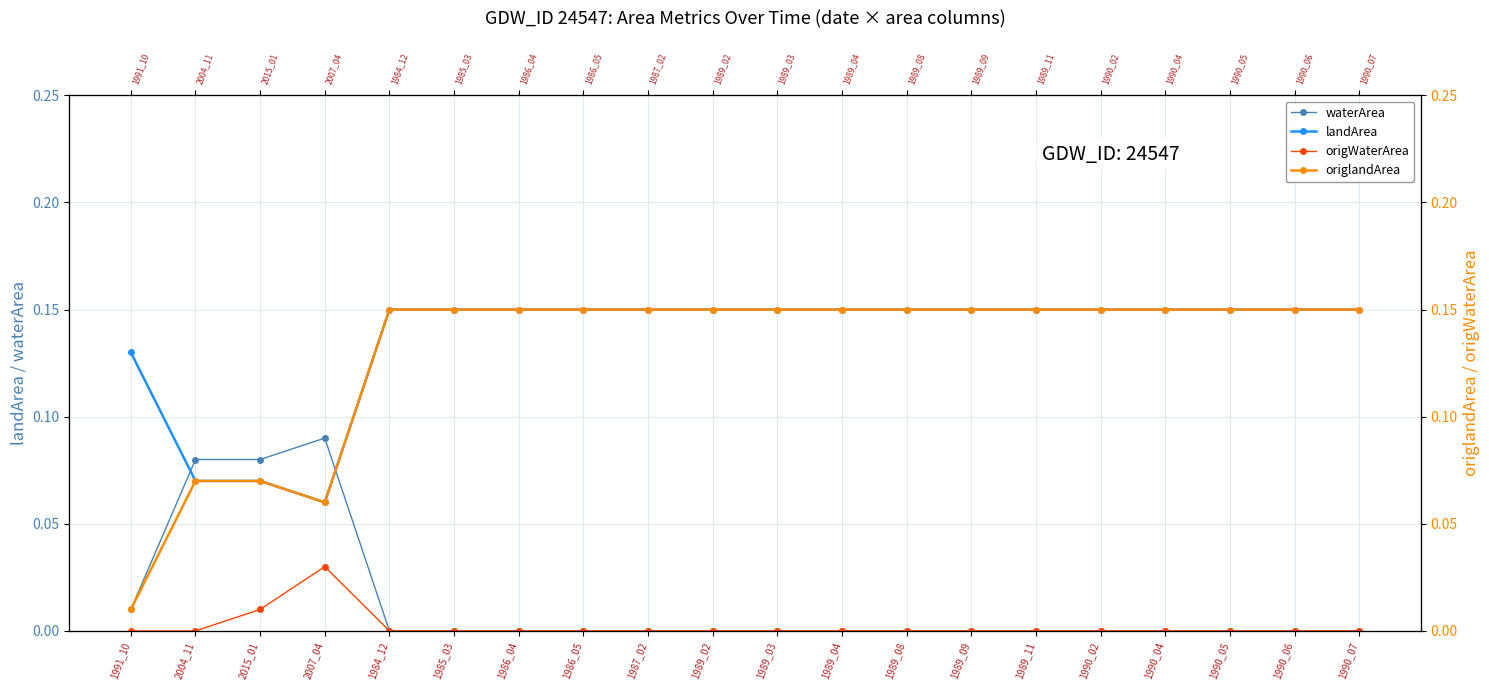

At which label does origWaterArea reach its minimum?

1991_10